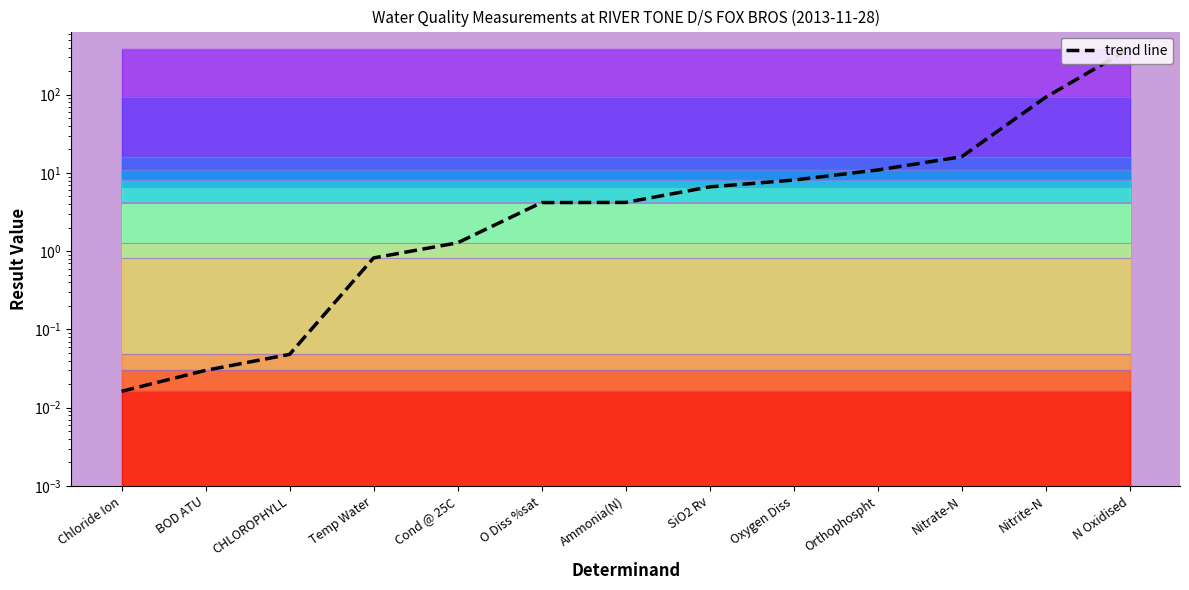

Reading right to left, extract all data points from this chart.

N Oxidised=387.0	Nitrite-N=92.6	Nitrate-N=16.1	Orthophospht=10.9	Oxygen Diss=8.1	SiO2 Rv=6.6	Ammonia(N)=4.2	O Diss %sat=4.2	Cond @ 25C=1.3	Temp Water=0.8	CHLOROPHYLL=0.0	BOD ATU=0.0	Chloride Ion=0.0